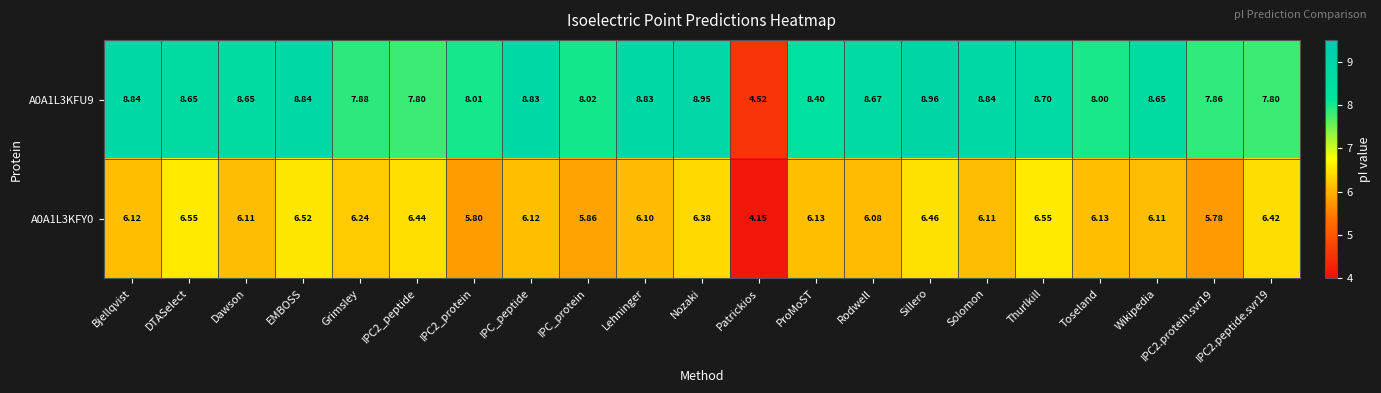

Is the value of A0A1L3KFY0 at IPC2.peptide.svr19 greater than the value of A0A1L3KFU9 at Bjellqvist?

No